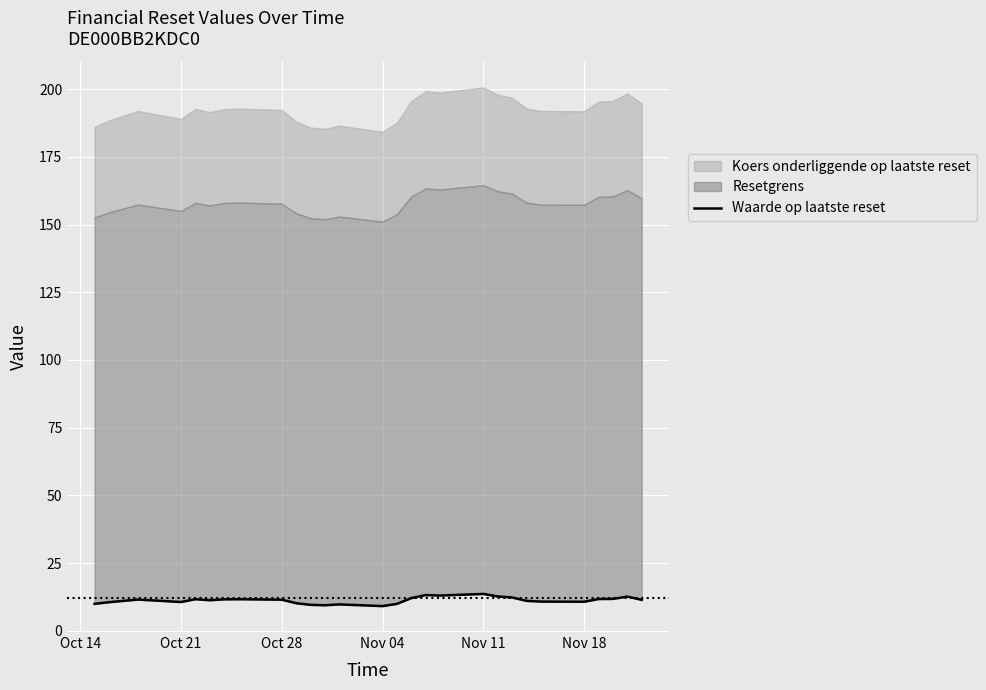

How many values are below 11?

11